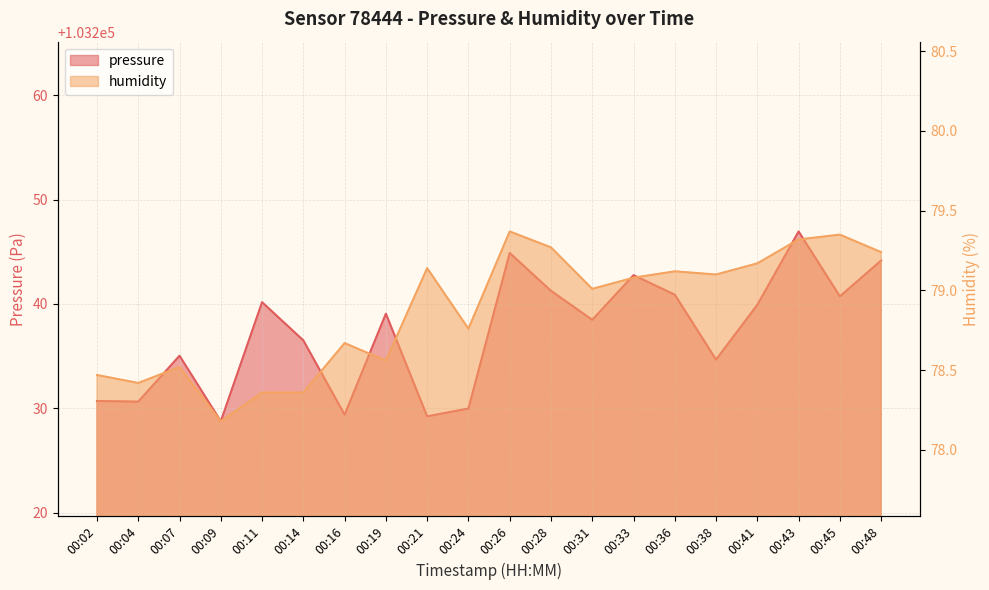

Which series has the largest total across all categories?

pressure